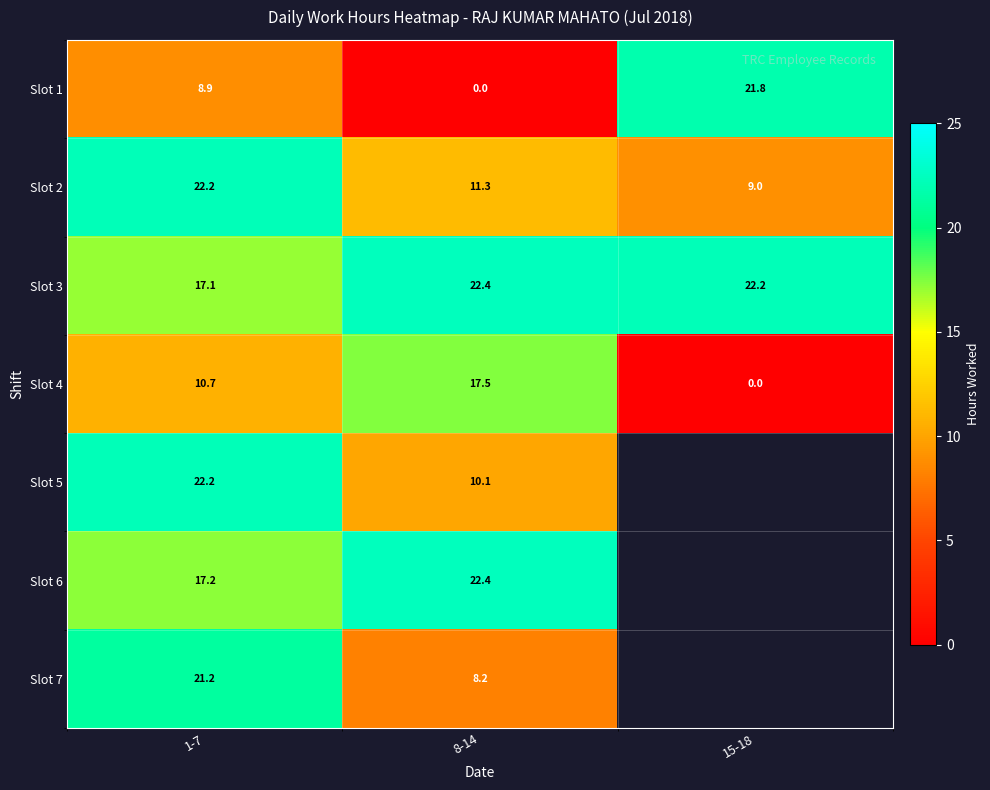

At which category is the sum across all series the highest?

1-7